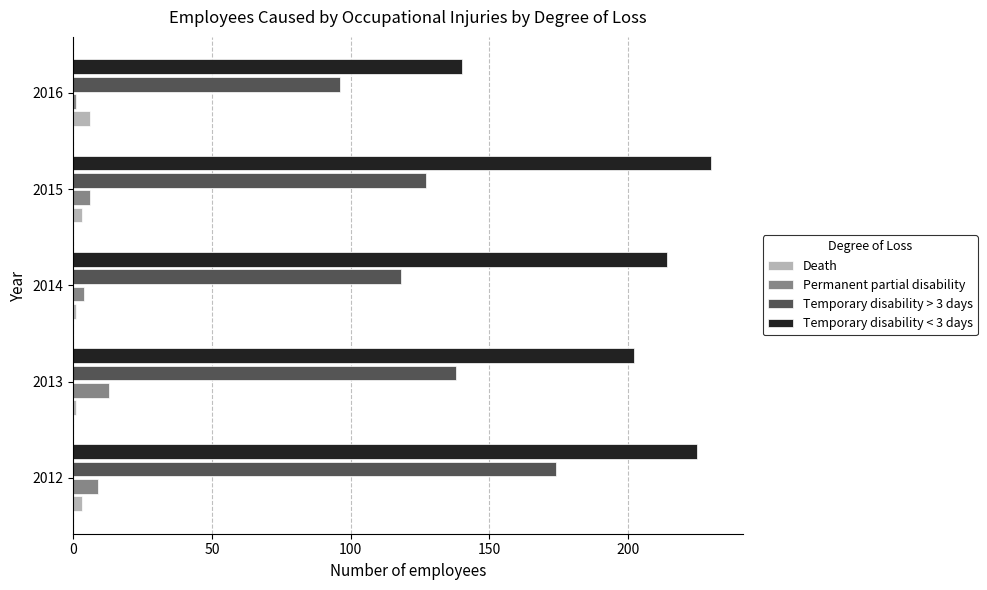

Which series has the largest total across all categories?

Temporary disability < 3 days